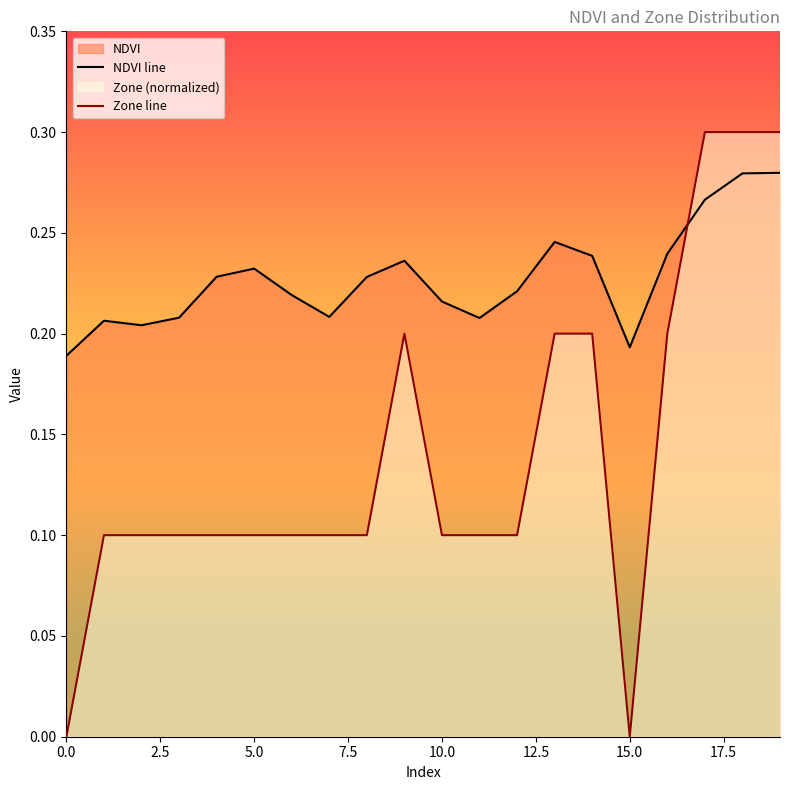

How many data points in Zone line are above 0?

18